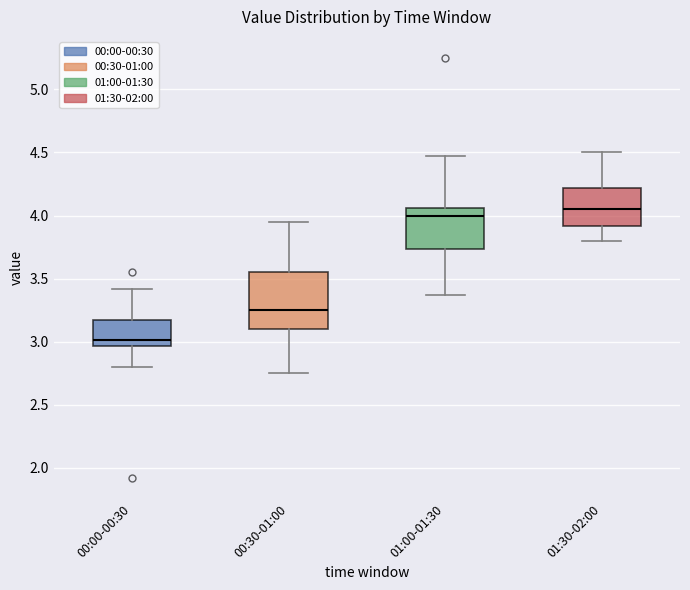

Reading left to right, read every box against the y-axis: the position of its median line, the range the box covers, and the ends of its whiskers. The values are not printed on the chart, so give them approximately, as read against the axis.

00:00-00:30: median 3.00, box 2.95 to 3.15, whiskers 2.80 to 3.40
00:30-01:00: median 3.25, box 3.10 to 3.55, whiskers 2.75 to 3.95
01:00-01:30: median 4.00, box 3.75 to 4.05, whiskers 3.35 to 4.45
01:30-02:00: median 4.05, box 3.90 to 4.20, whiskers 3.80 to 4.50